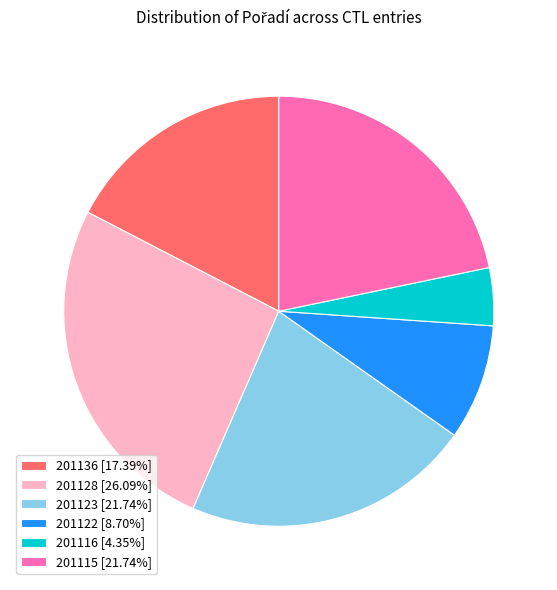

Is 201123 the majority of the pie?

No